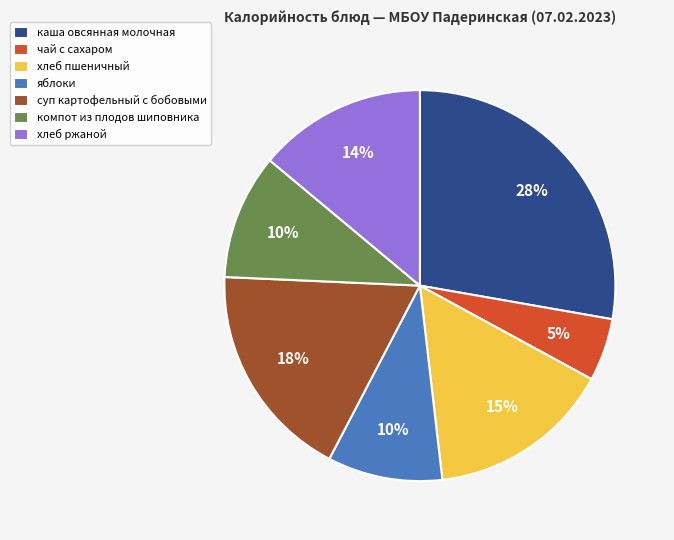

Which category has the smallest portion of the pie?

чай с сахаром